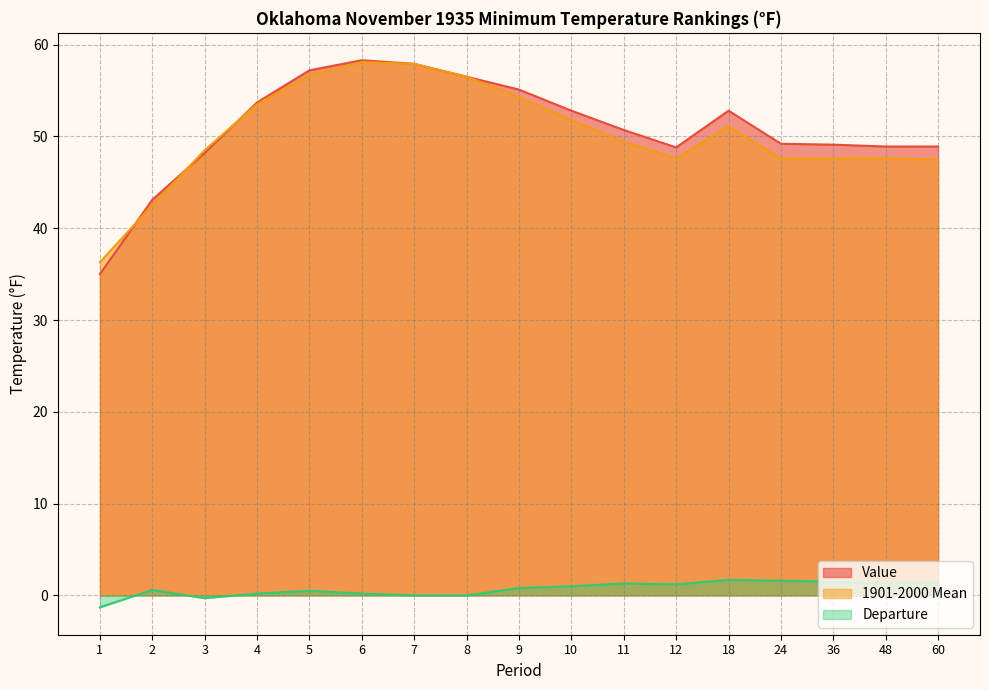

Reading left to right, extract all data points from this chart.

Value: 1=35.0	2=43.1	3=48.2	4=53.7	5=57.2	6=58.3	7=57.9	8=56.5	9=55.1	10=52.8	11=50.7	12=48.8	18=52.8	24=49.2	36=49.1	48=48.9	60=48.9
1901-2000 Mean: 1=36.3	2=42.5	3=48.5	4=53.5	5=56.7	6=58.1	7=57.9	8=56.5	9=54.3	10=51.8	11=49.4	12=47.6	18=51.1	24=47.6	36=47.6	48=47.6	60=47.5
Departure: 1=-1.3	2=0.6	3=-0.3	4=0.2	5=0.5	6=0.2	7=0.0	8=0.0	9=0.8	10=1.0	11=1.3	12=1.2	18=1.7	24=1.6	36=1.5	48=1.3	60=1.4